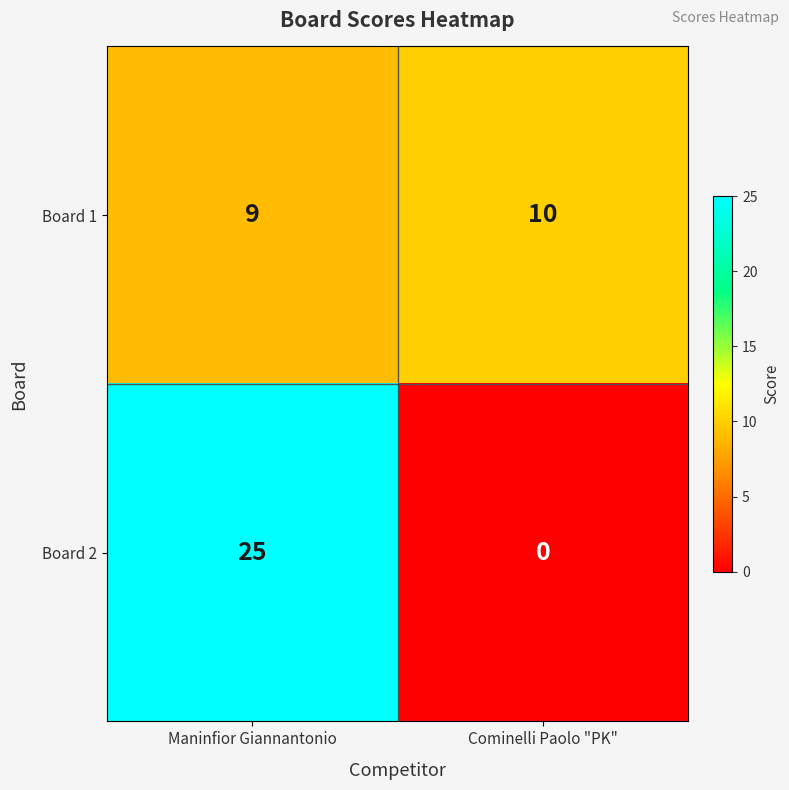

Which series has the largest total across all categories?

Board 2